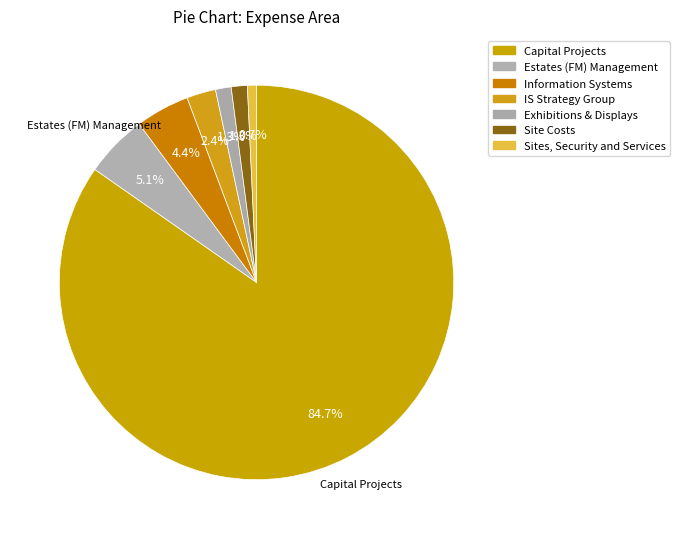

Count the number of slices in the pie.

7